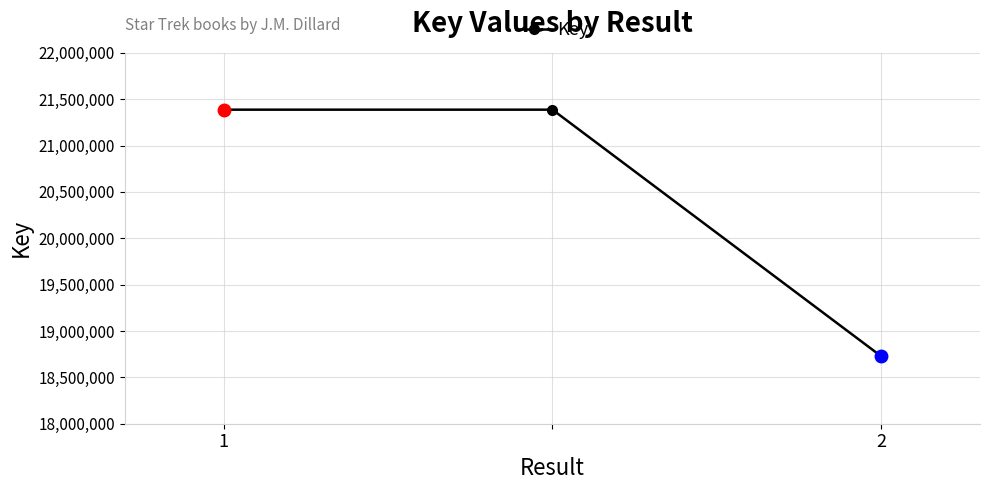

How many lines are shown in the chart?

1